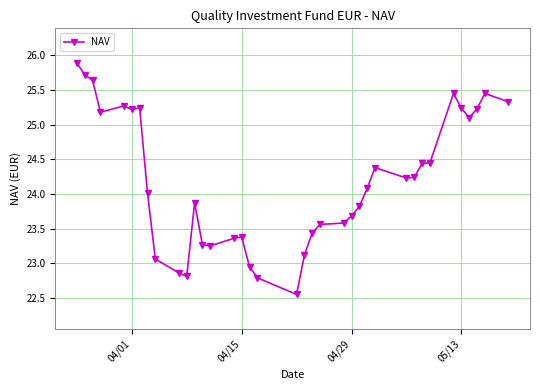

True or false: the data has more than 2 interior local peaks.

True